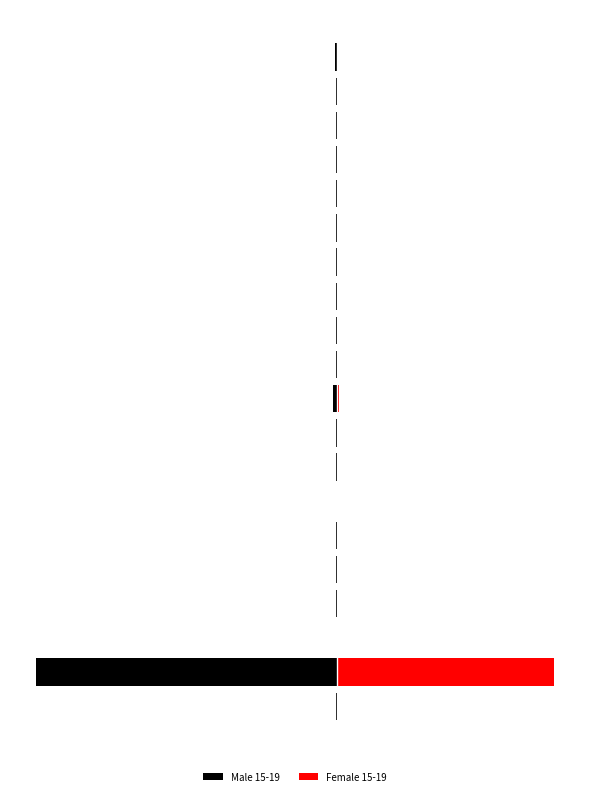

The Male 15-19 series shows -21 at 12. True or false?

True